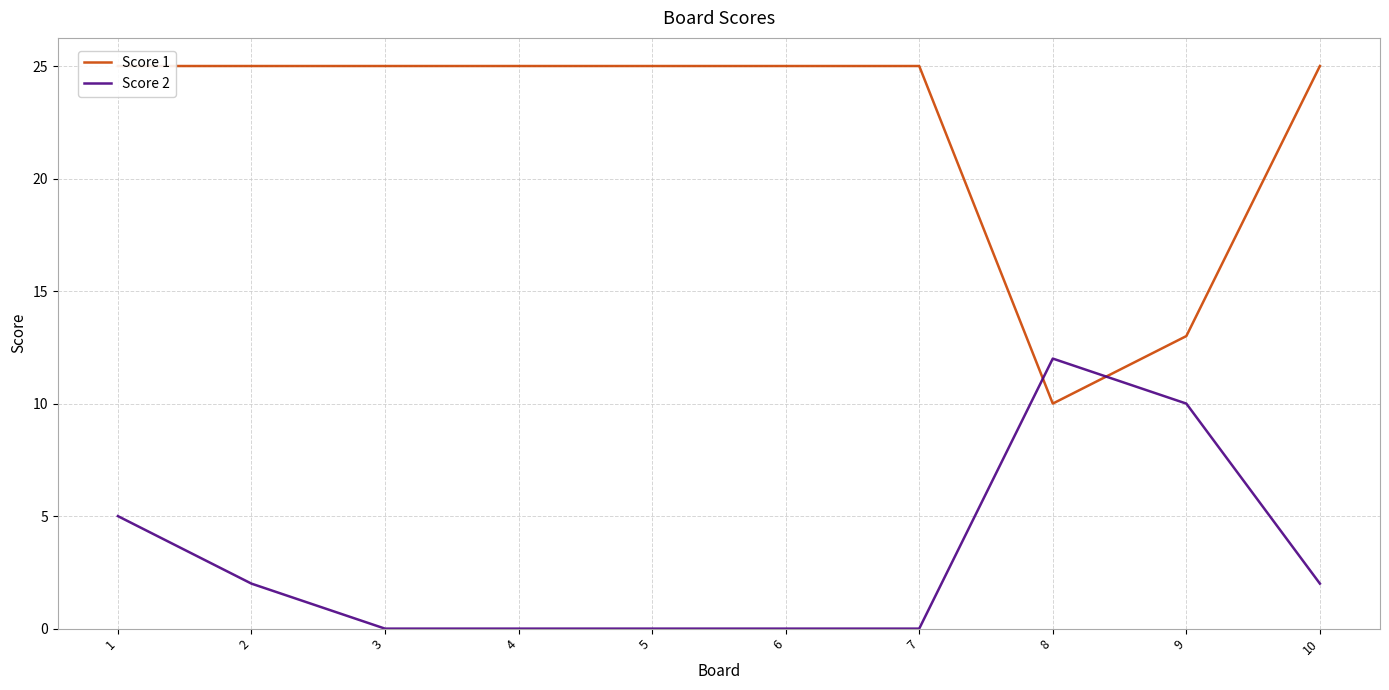

Count the number of categories in the chart.

10